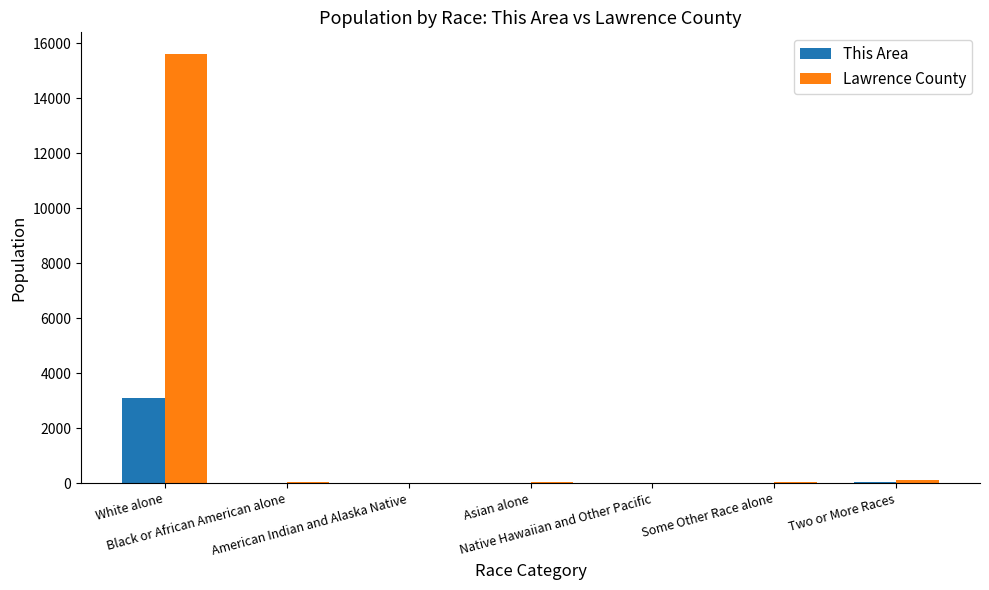

Which series has the largest total across all categories?

Lawrence County